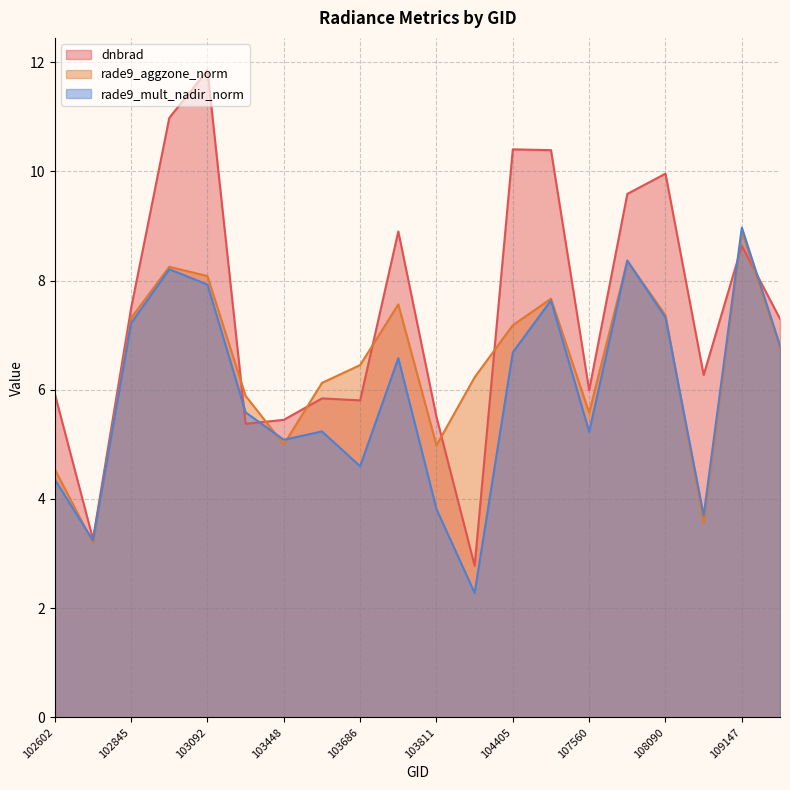

The rade9_aggzone_norm series shows 5.0 at 103448. True or false?

True